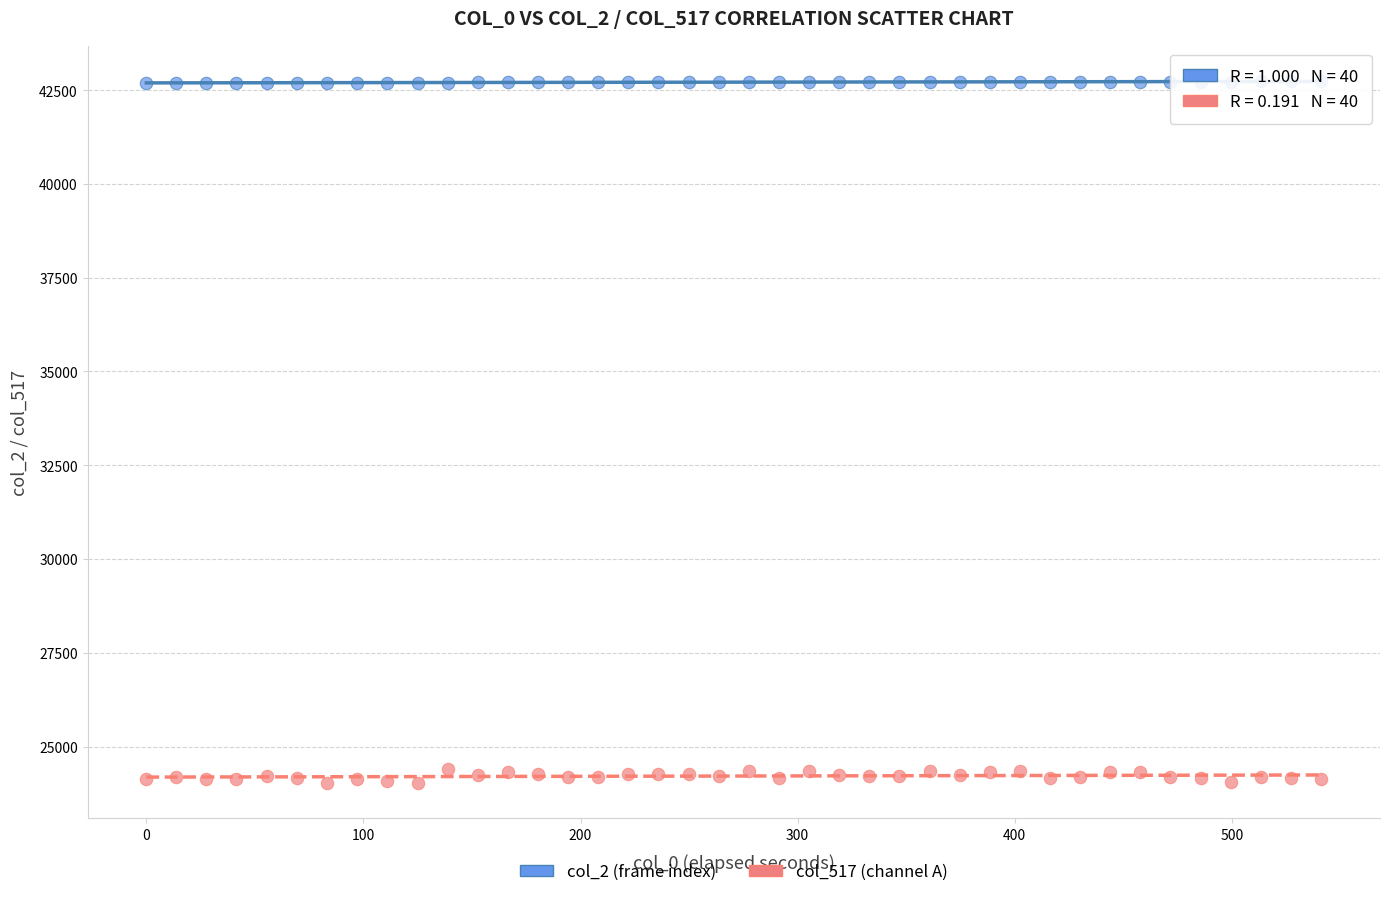

Which series reaches the minimum Y coordinate?

col_517 (channel A)